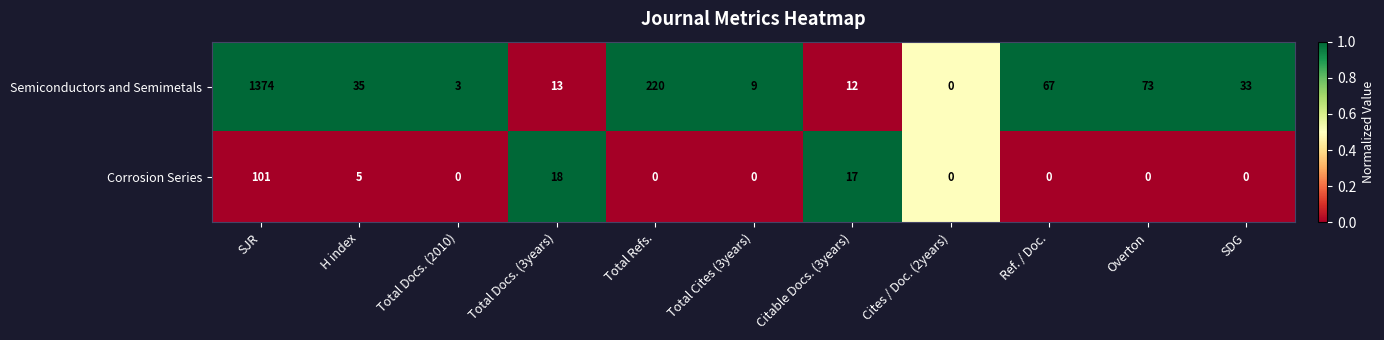

How many values in the Corrosion Series series exceed 0?

4